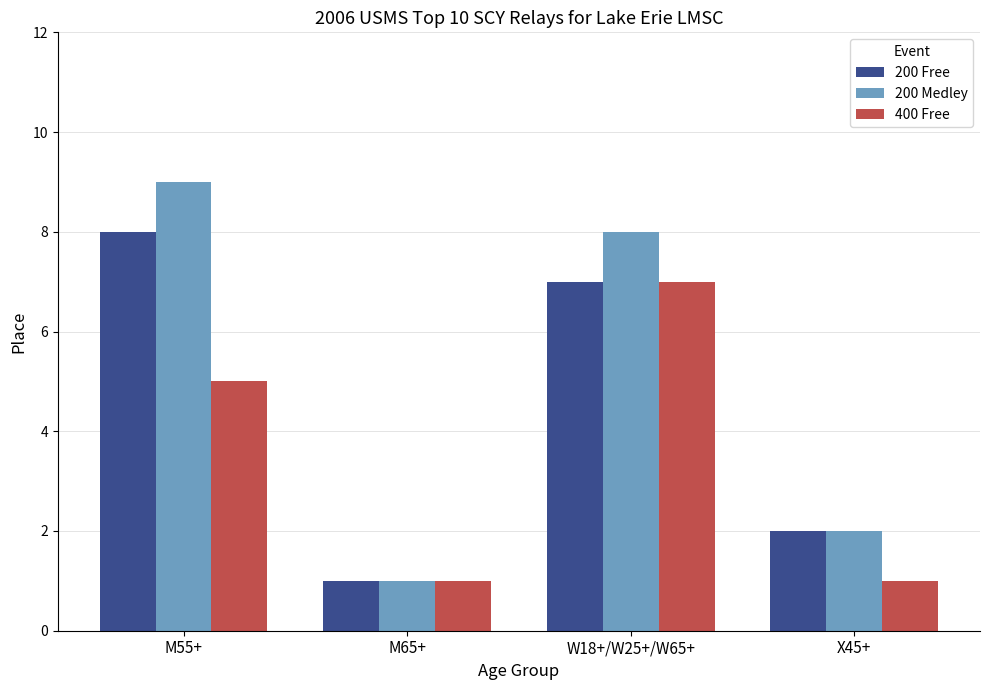

What position from the left is M55+?

1